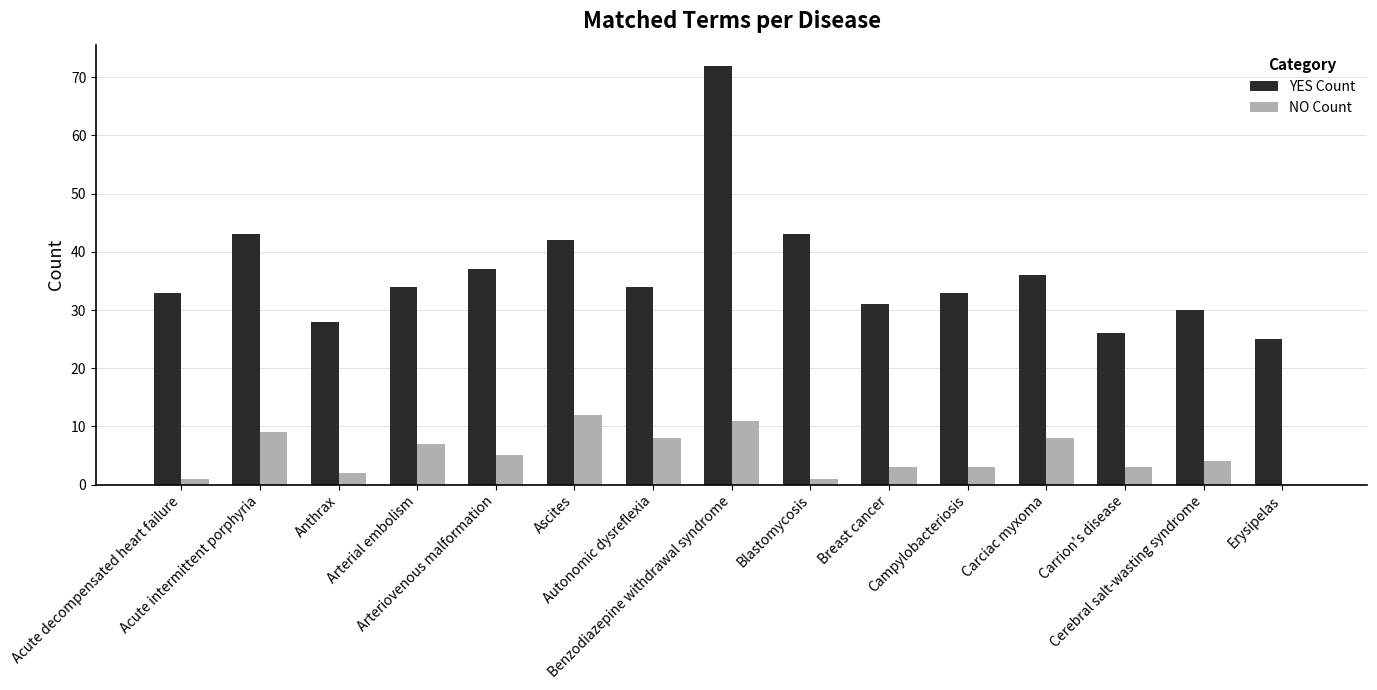

How many positive values does the NO Count series have?

14